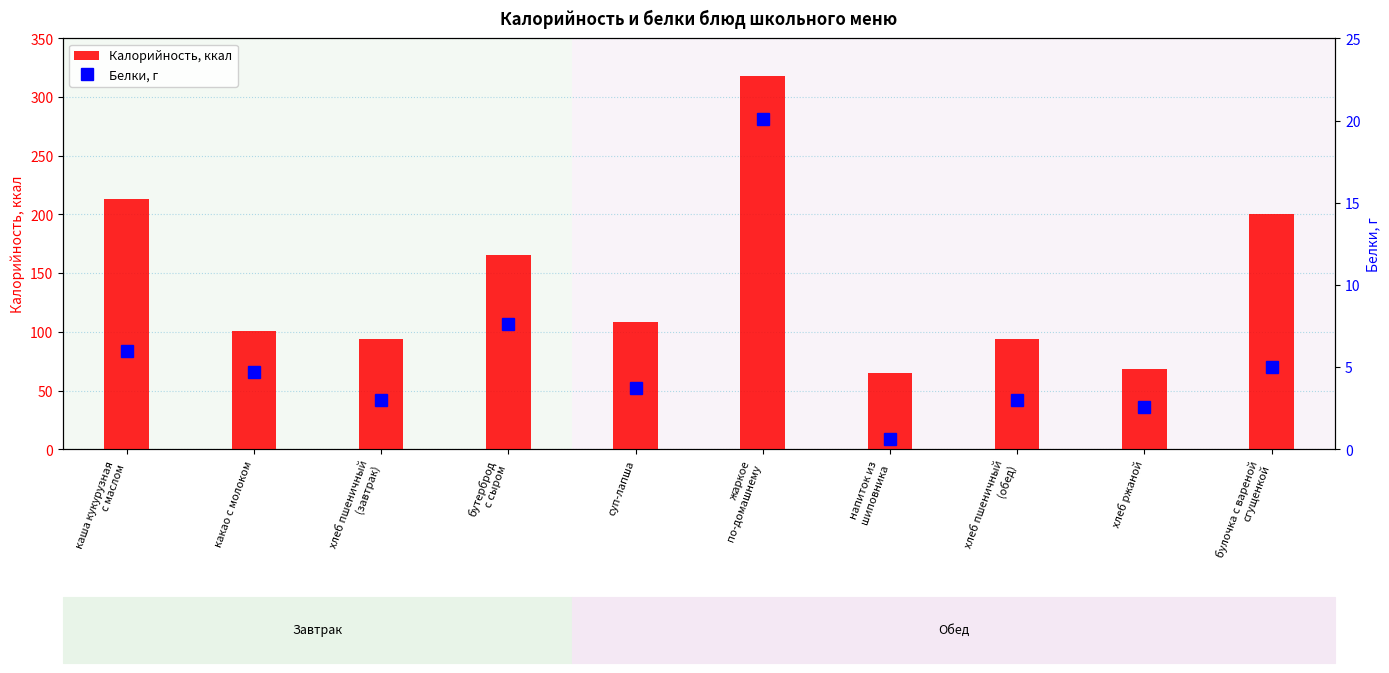

Is the value of Калорийность, ккал at хлеб ржаной greater than the value of Белки, г at хлеб пшеничный
(обед)?

Yes